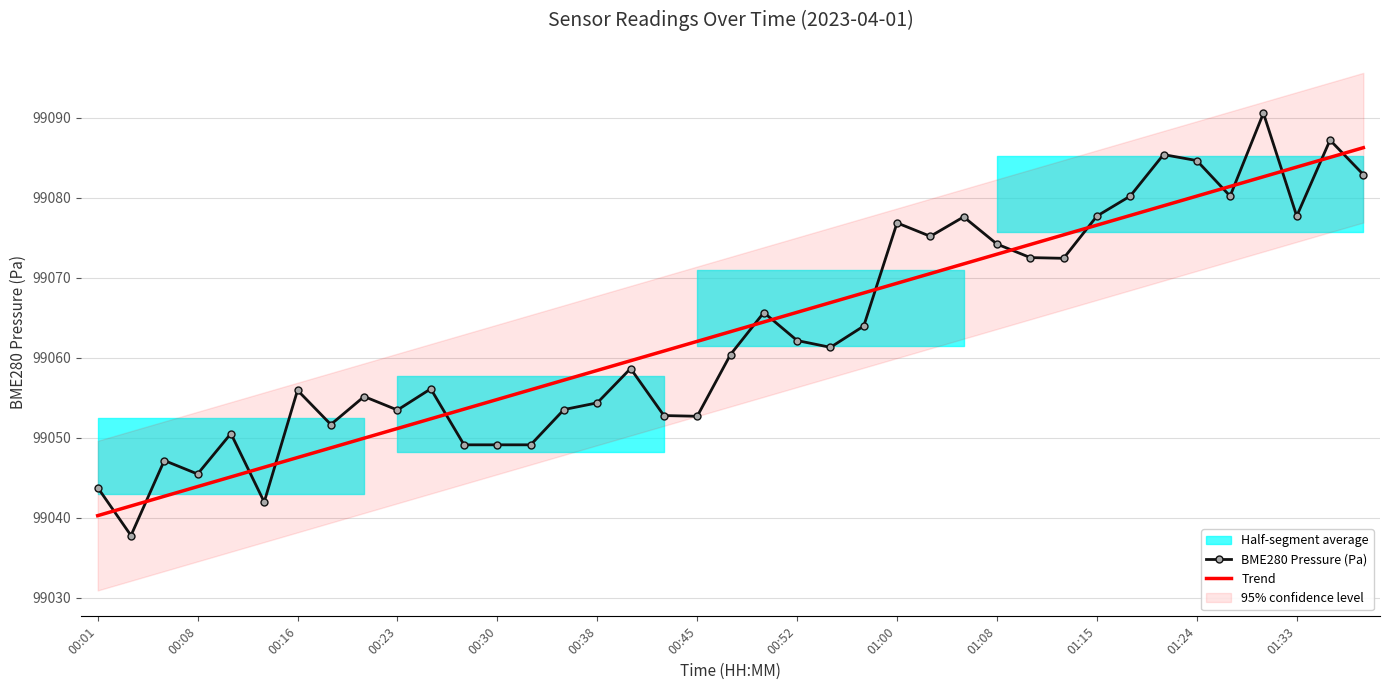

Which series has the largest total across all categories?

Trend